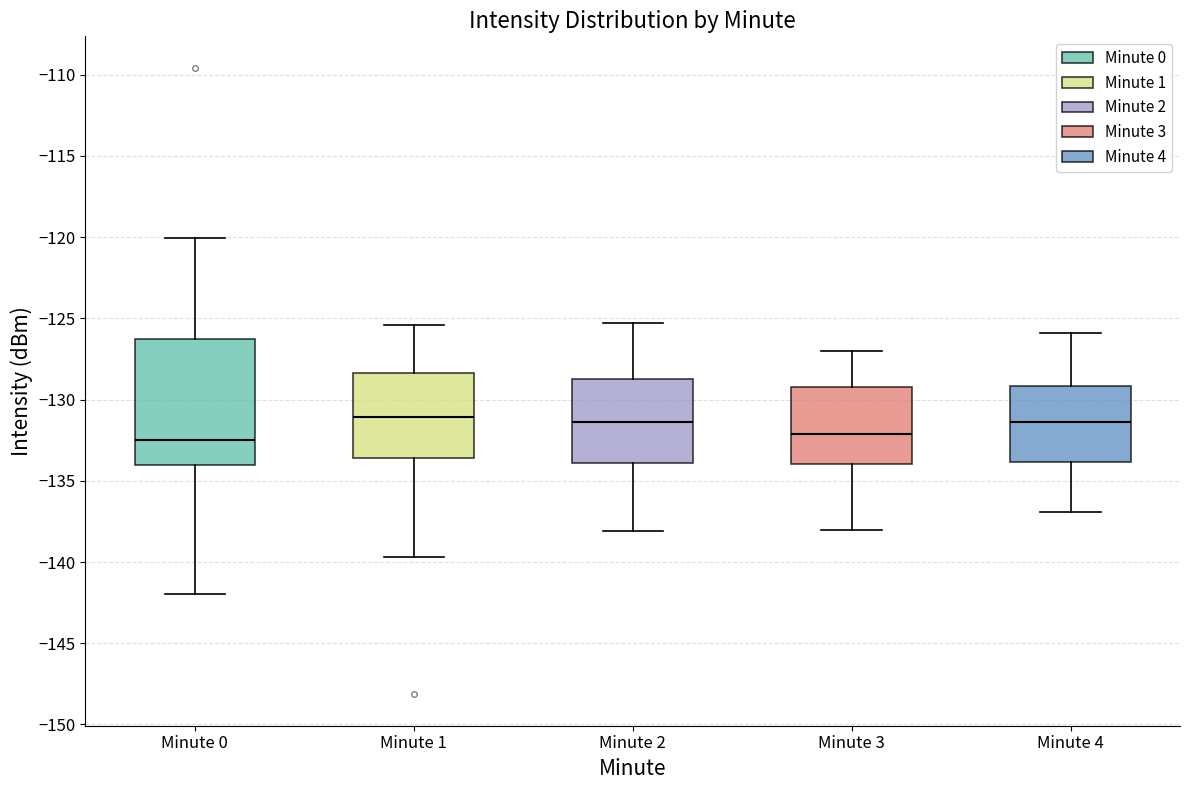

Where is the upper edge of the box for Minute 3 on the y-axis? The values are not printed on the chart, so give them approximately, as read against the axis.

-129.0